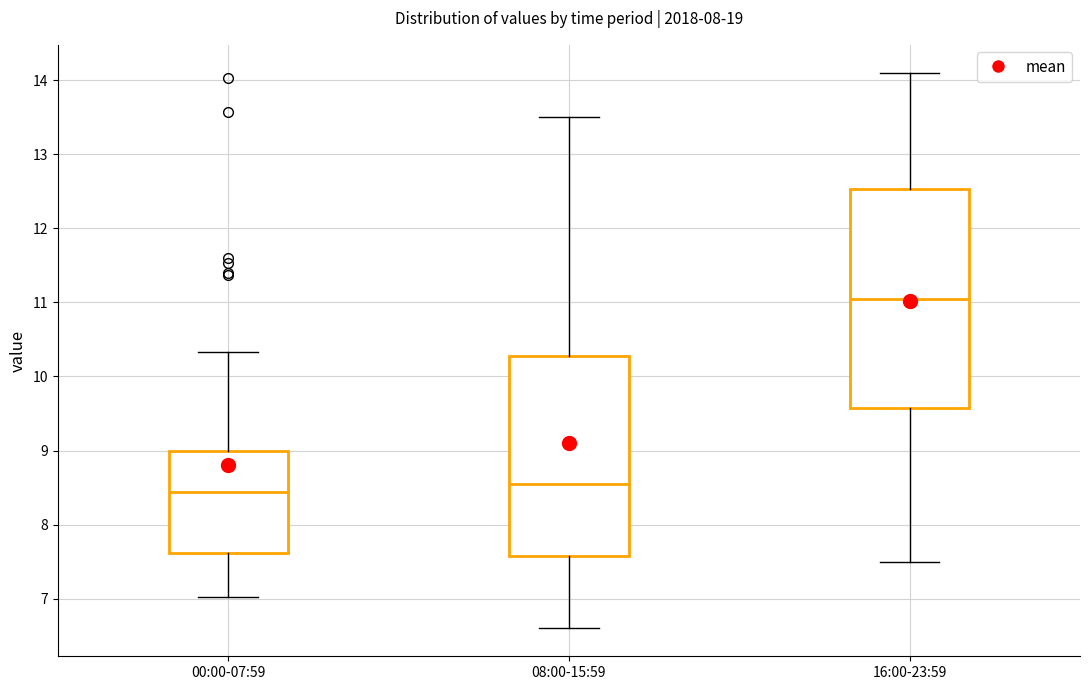

Which box has the lowest median line?

00:00-07:59